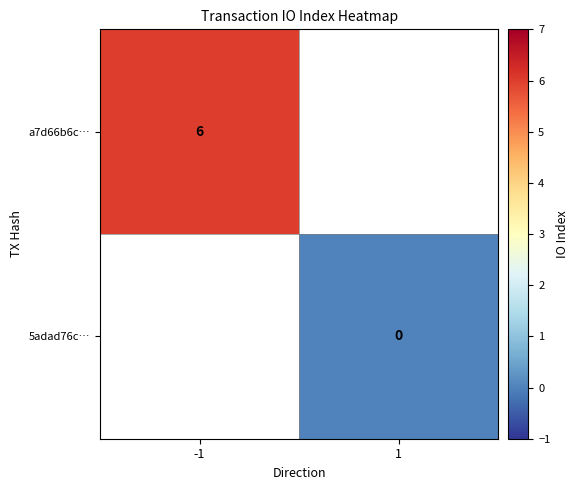

At which category does the chart reach its peak across all series?

-1